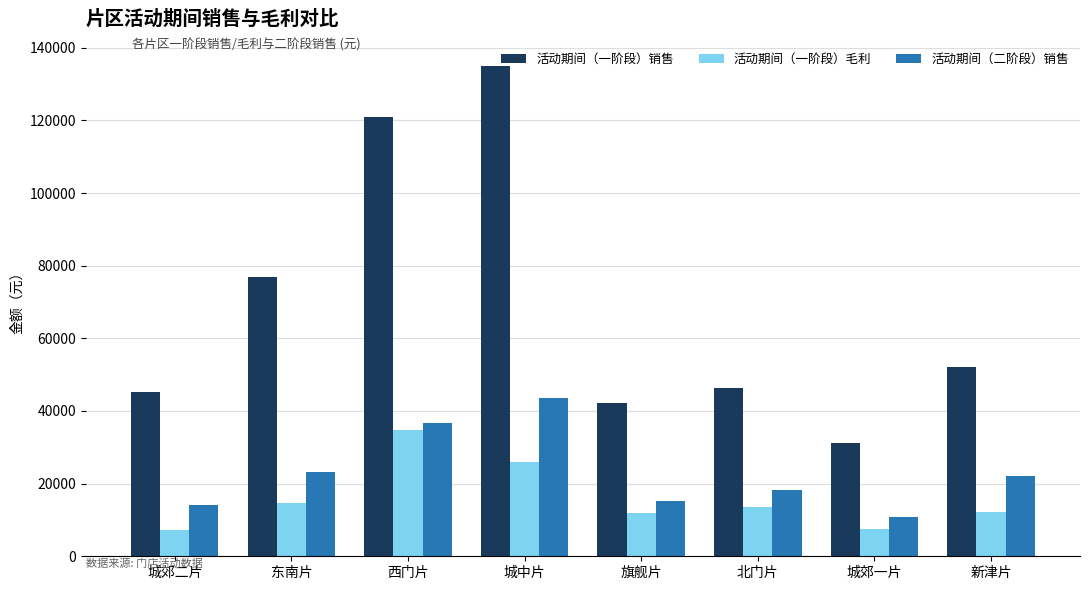

What is the value of the 活动期间（二阶段）销售 bar at the 1st from the left?

13980.4